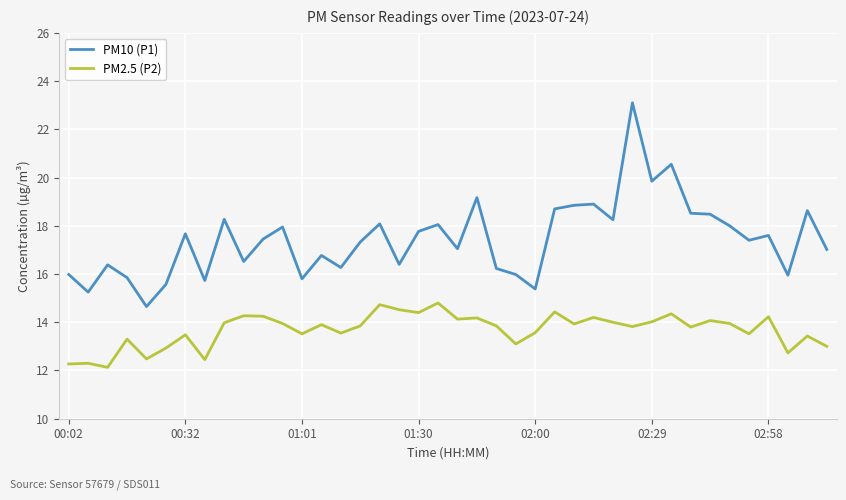

True or false: PM2.5 (P2) and PM10 (P1) cross at least once.

False